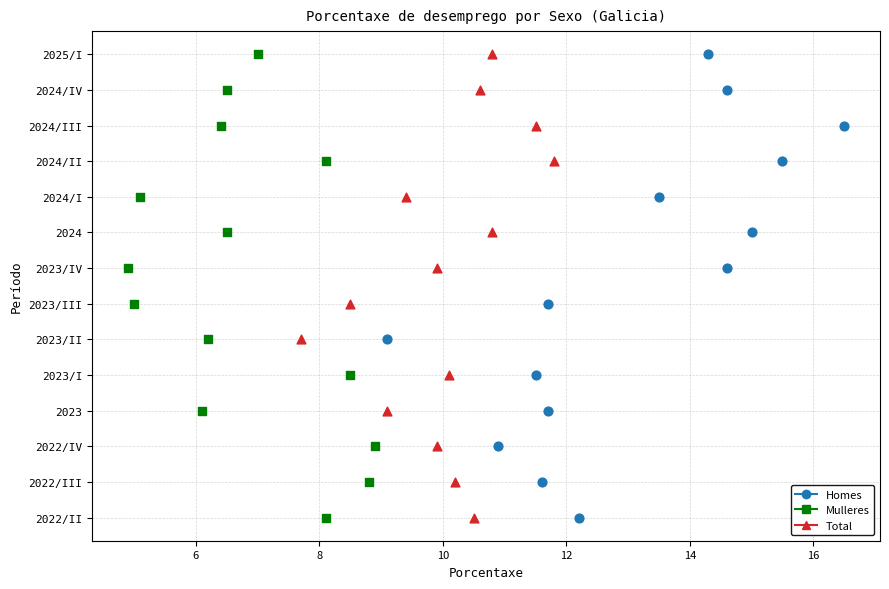

What are all the series names shown in the legend?

Homes, Mulleres, Total